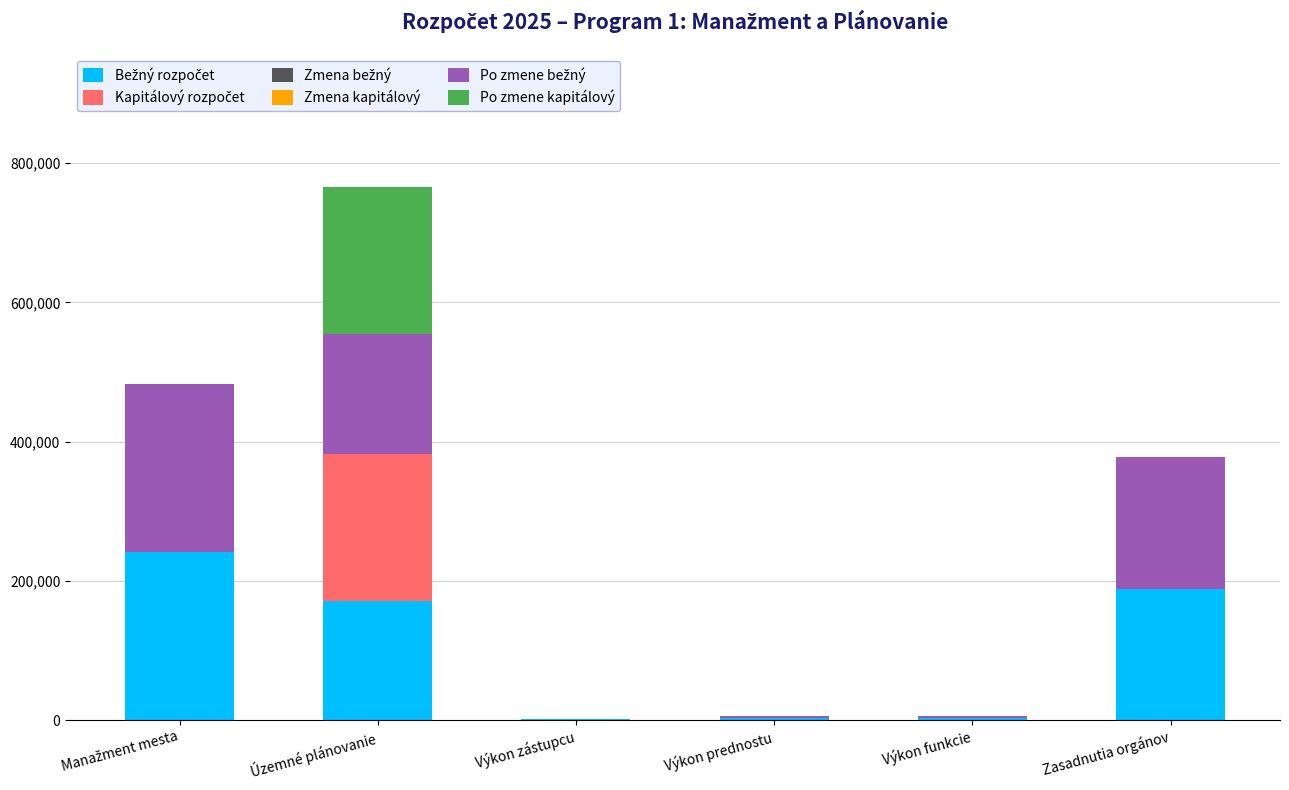

At which category is the sum across all series the highest?

Územné plánovanie